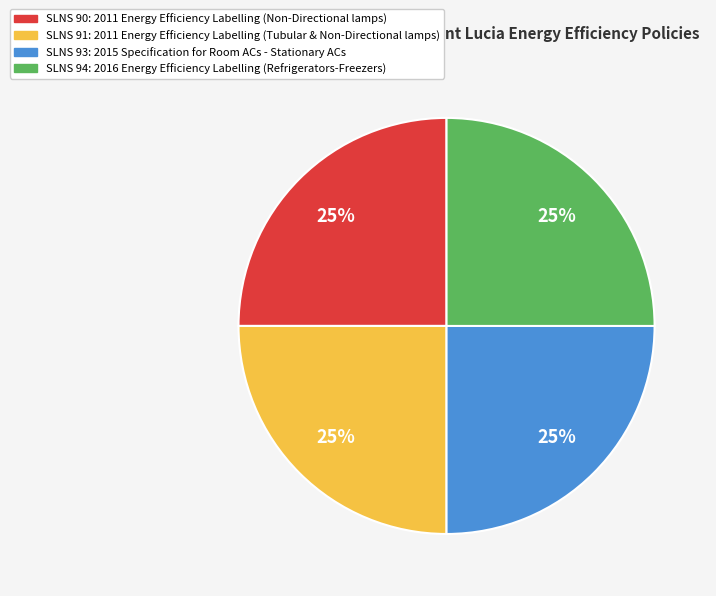

Is it true that SLNS 93: 2015 Specification for Room ACs is 30% of the pie?

False